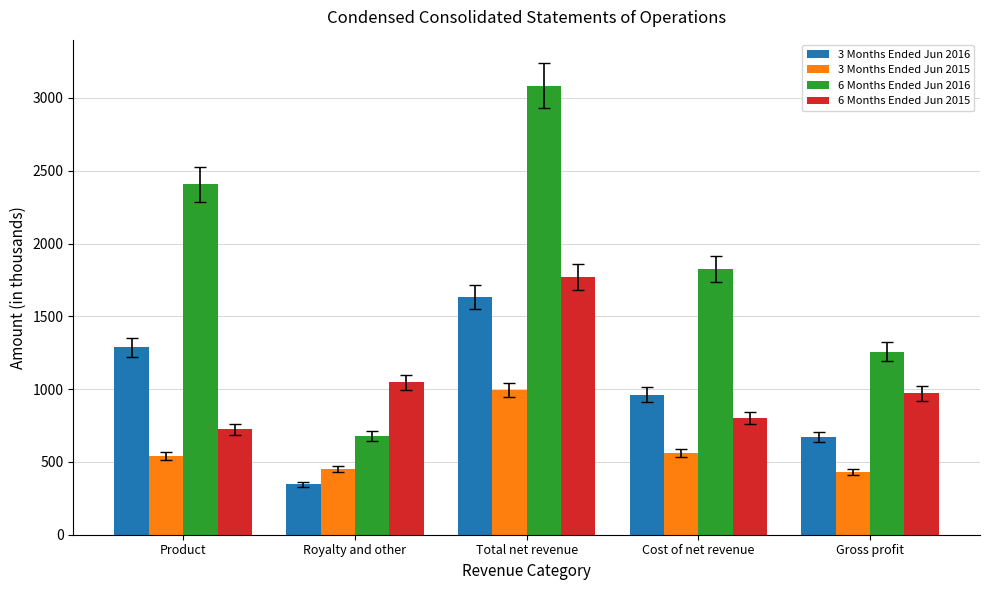

What is the value of the 3 Months Ended Jun 2015 bar at the 1st from the left?

543